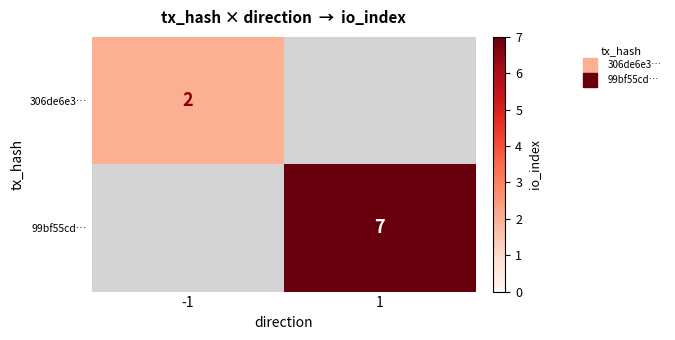

True or false: 99bf55cd… has a value of 7.0 at 1.

True